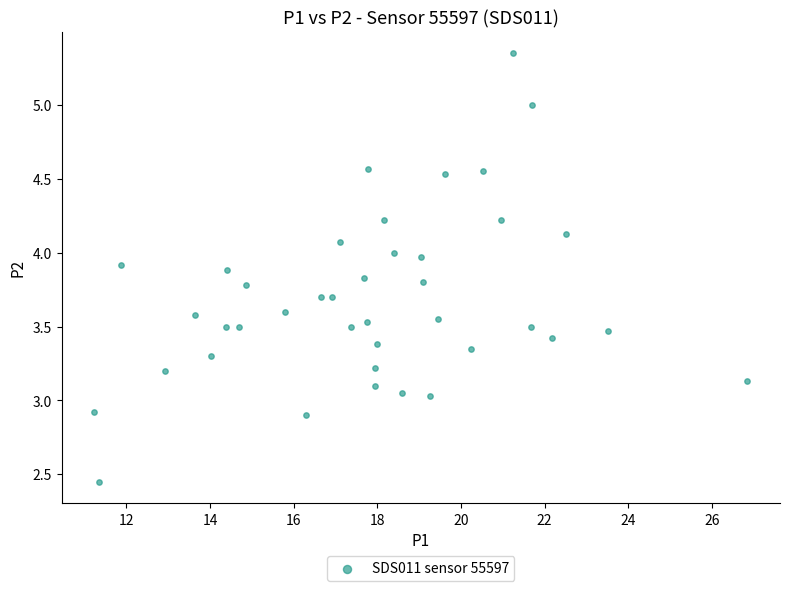

What is the range of Y values (max minus min)?

2.9